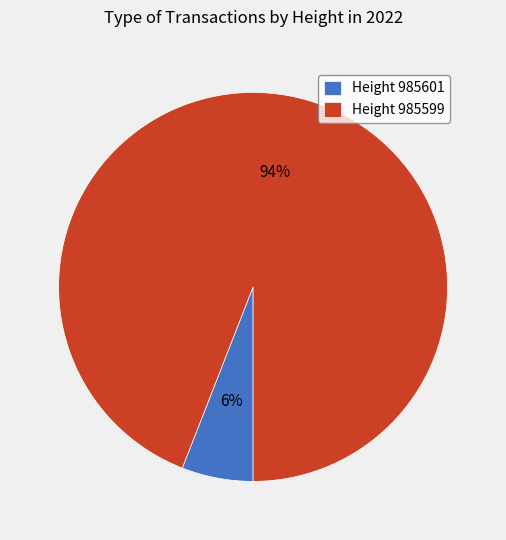

Is the sum of Height 985601 and Height 985599 greater than half?

Yes